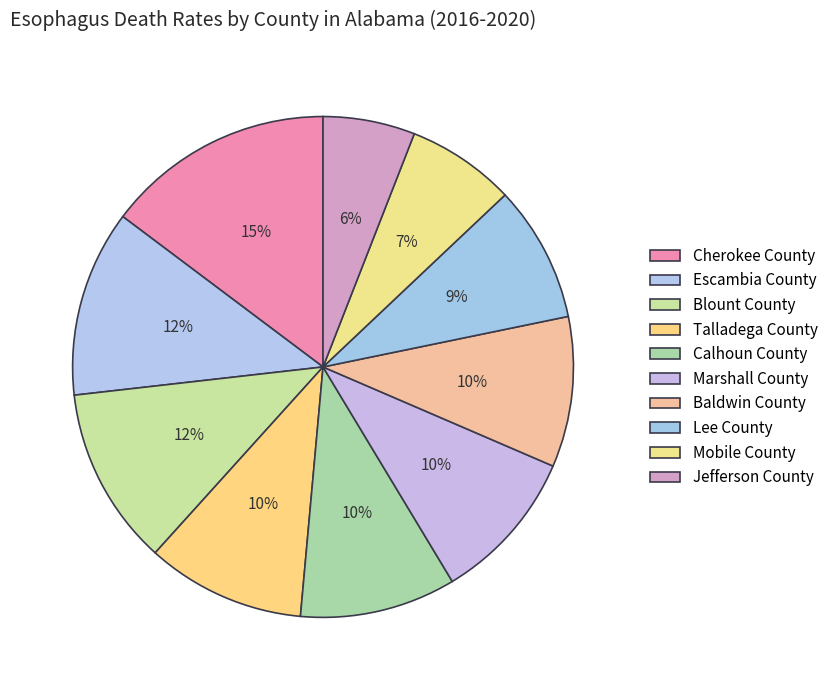

Which has a higher value, Cherokee County or Jefferson County?

Cherokee County